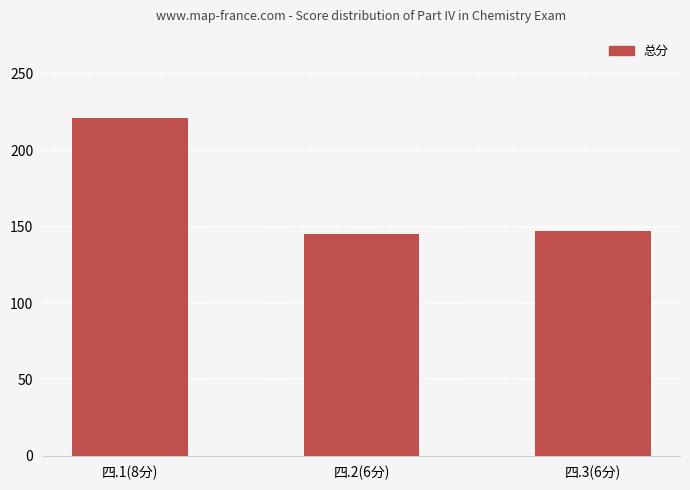

What is the difference between the values at 四.3(6分) and 四.1(8分)?

74